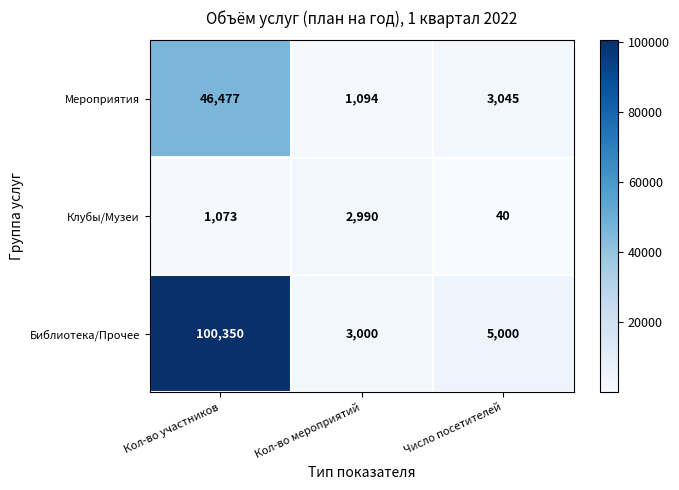

True or false: Клубы/Музеи has a value of 2990 at Кол-во мероприятий.

True